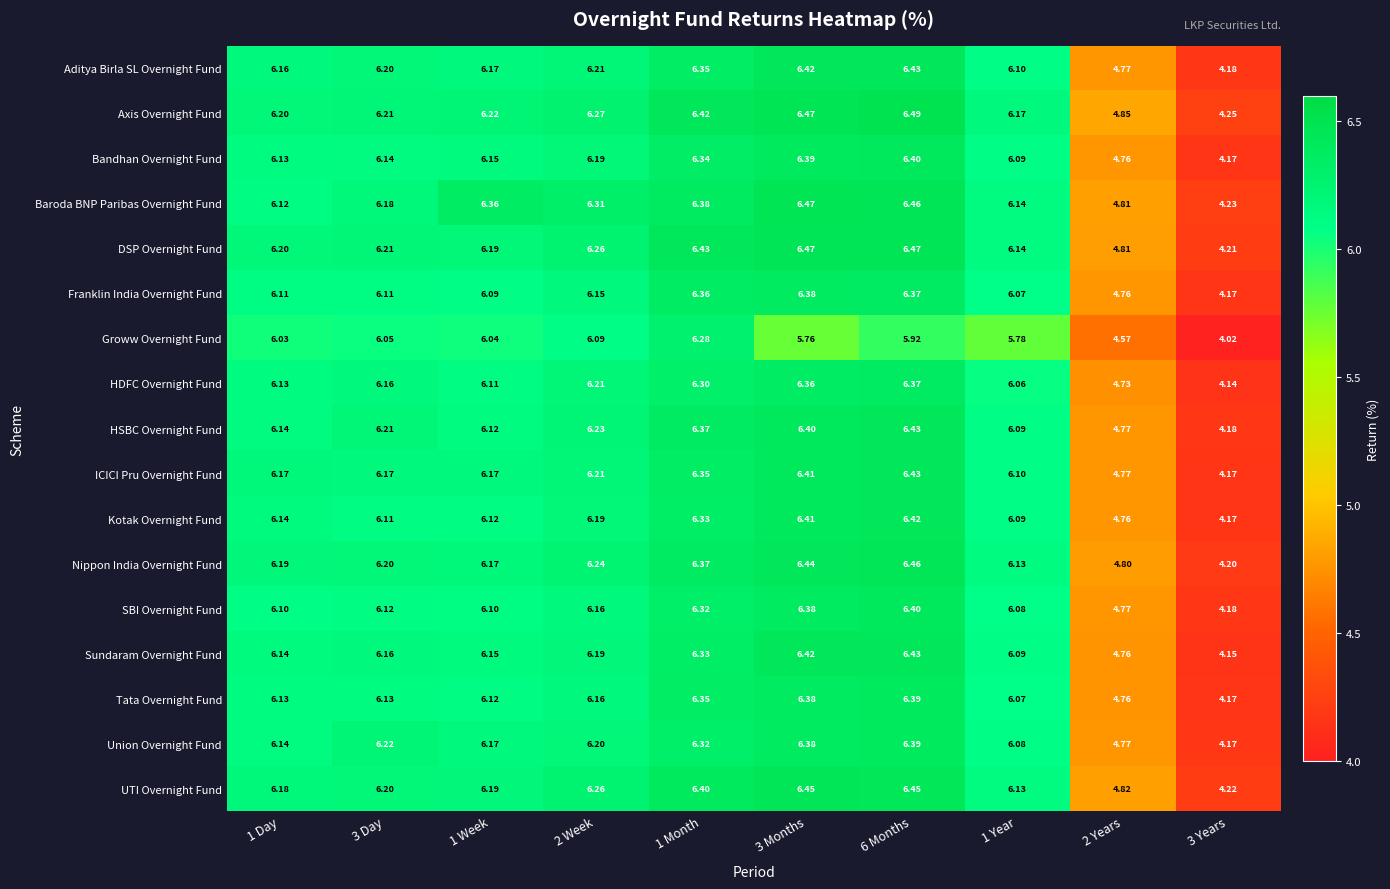

Which series has the largest range (max minus min)?

Sundaram Overnight Fund